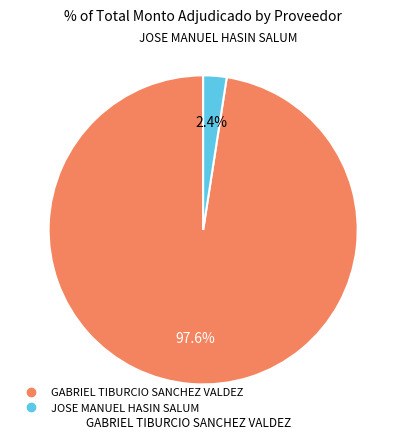

How many segments does this pie chart have?

2